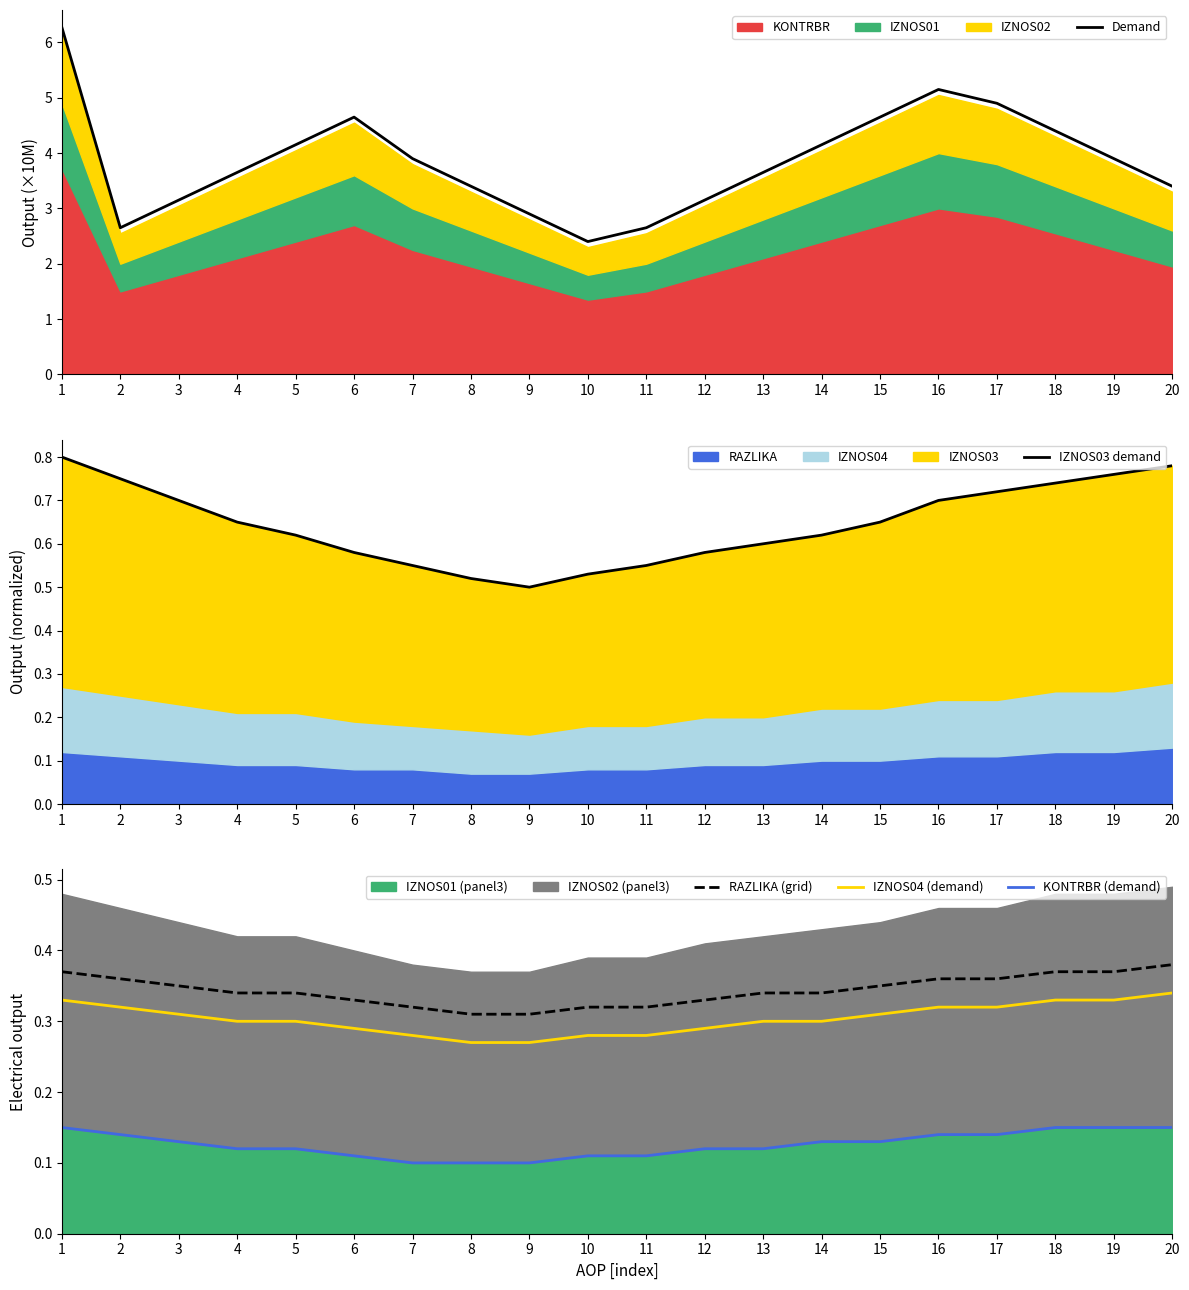

Which series has the largest total across all categories?

Demand